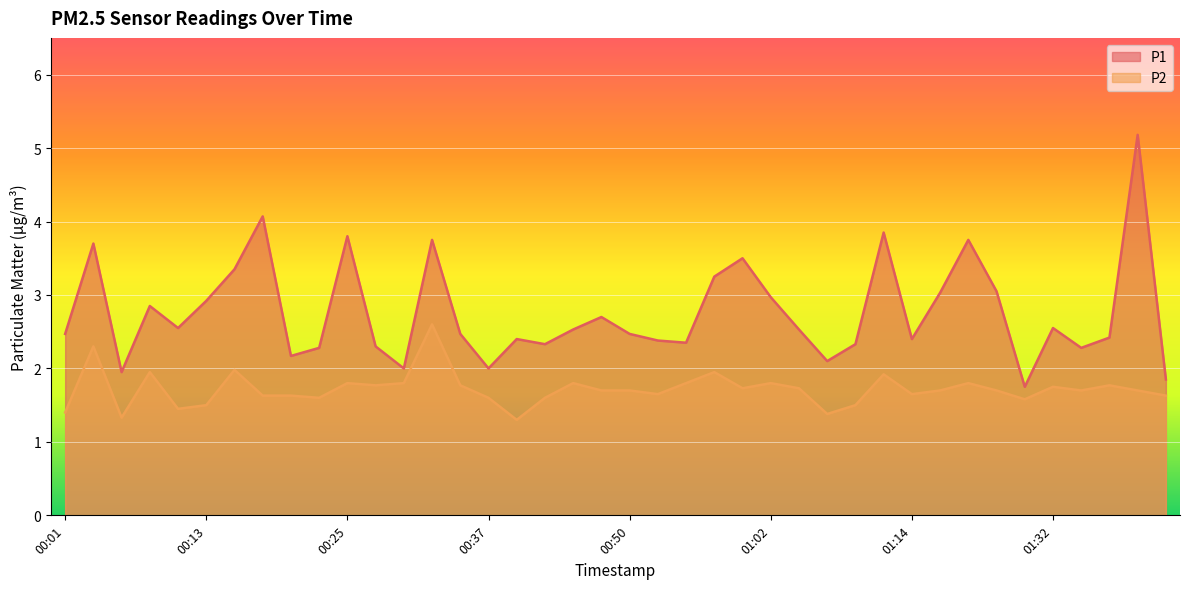

What is the total value across all series at 00:23?

3.9